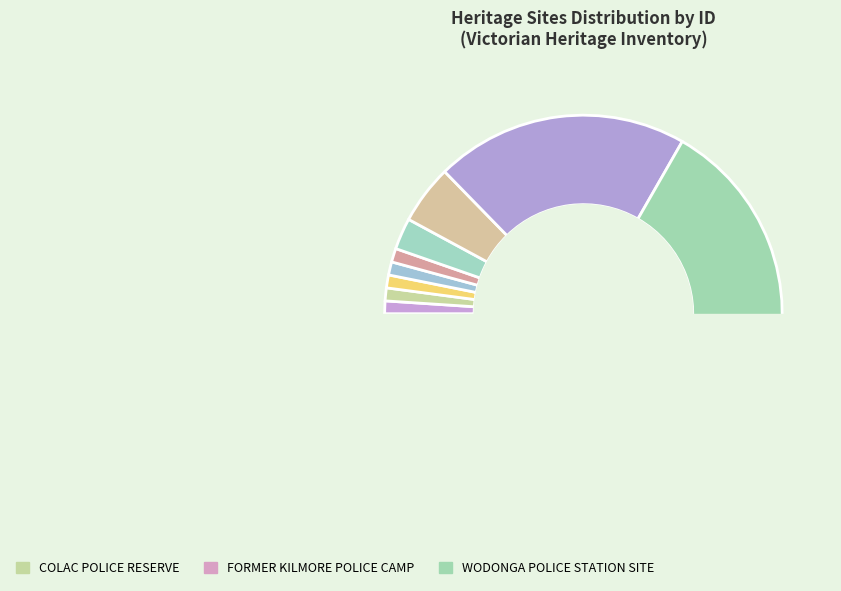

Do FORMER STATE BANK and WODONGA POLICE STATION SITE together represent more than half of the pie?

No